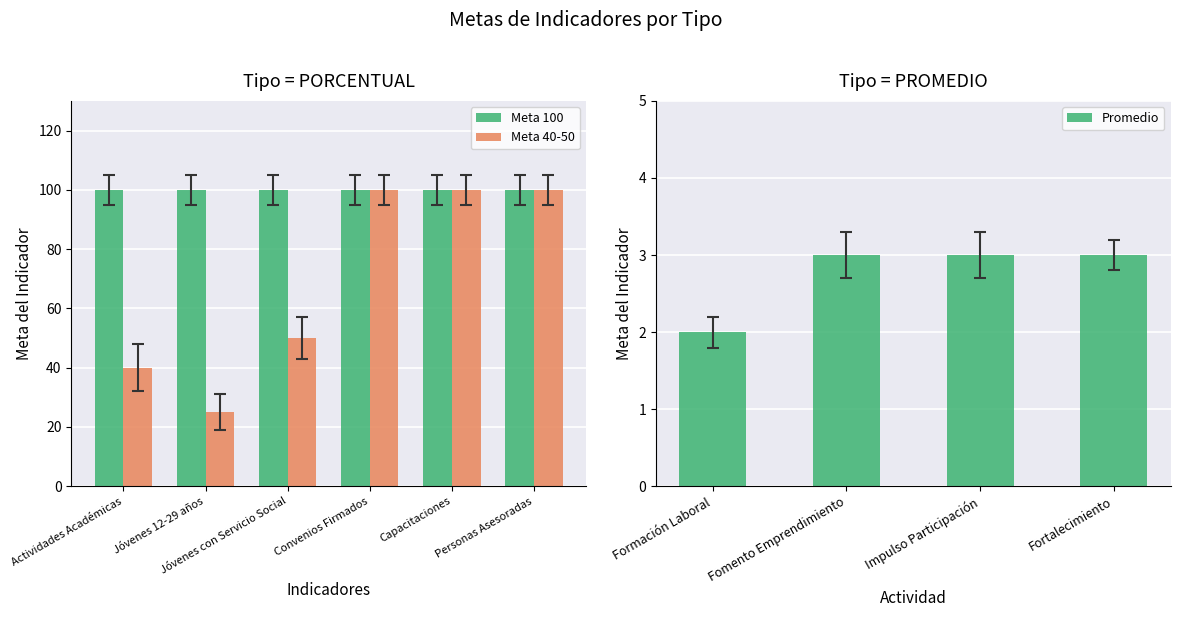

How many PROMEDIO values are between 3 and 4?

3